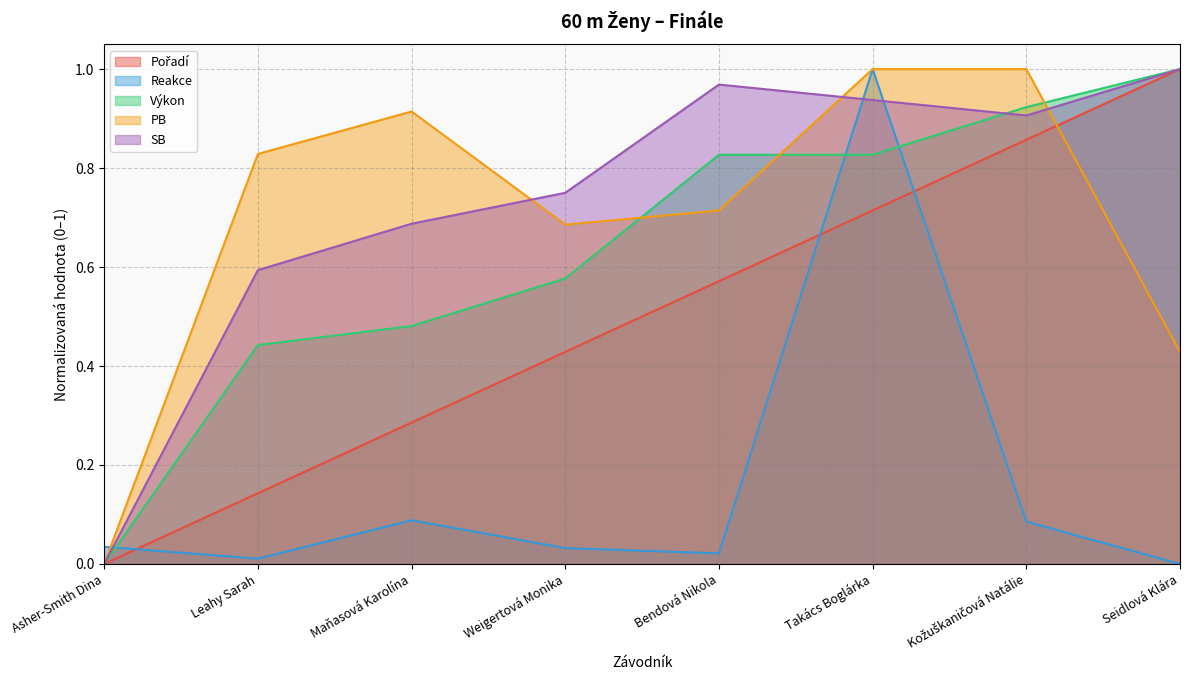

The Reakce series shows 0.1 at Maňasová Karolína. True or false?

True